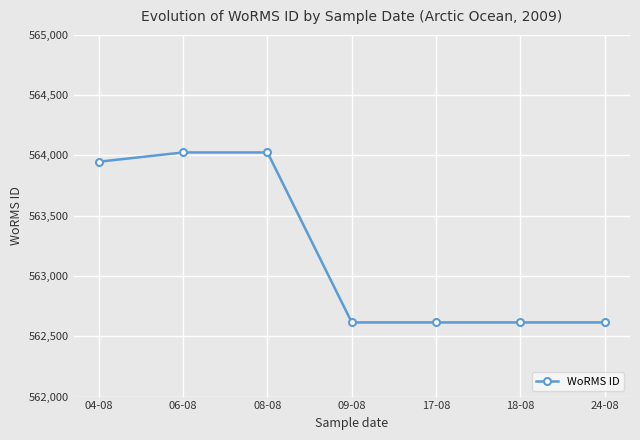

Is this an area chart (filled region under the line)?

No